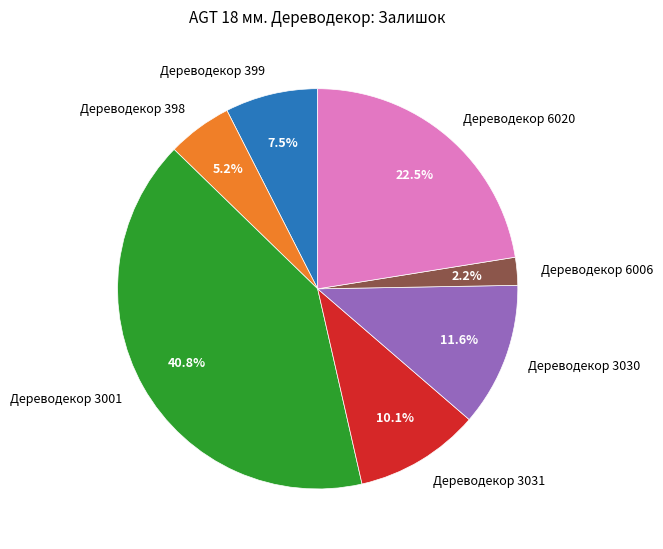

How much of the chart is everything except Дереводекор 3031?

89.9%